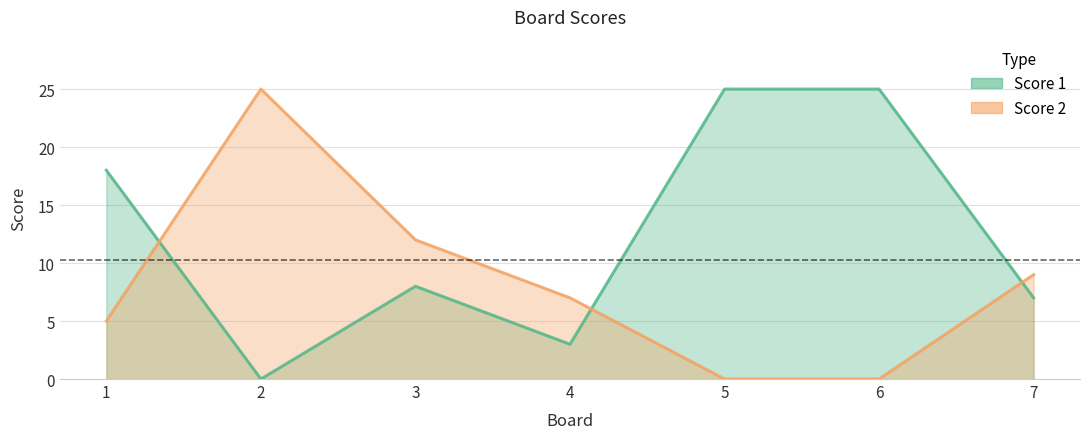

At which category is the sum across all series the highest?

2